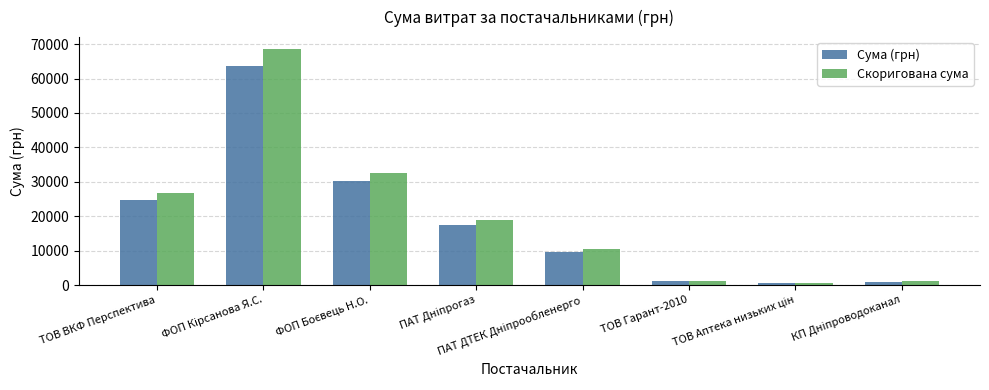

Does the chart contain any negative values?

No